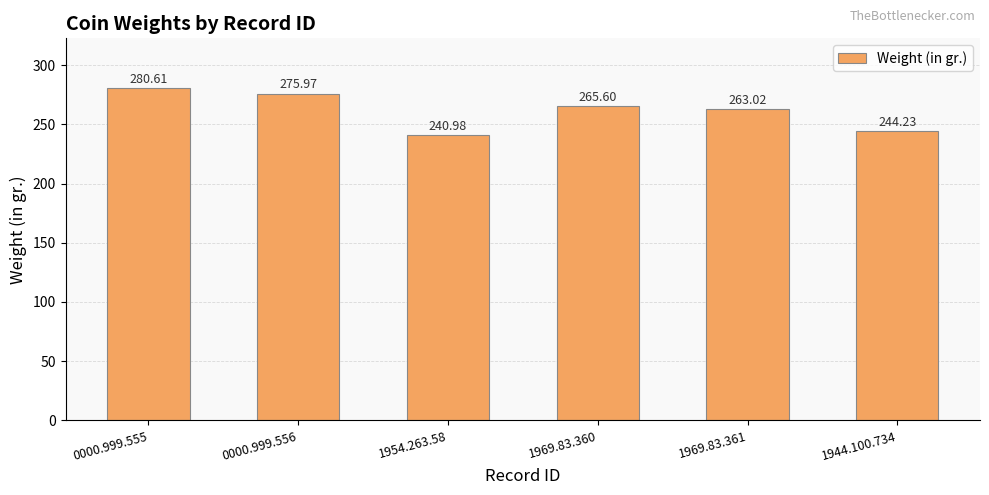

The value at 0000.999.555 is 280.6. True or false?

True